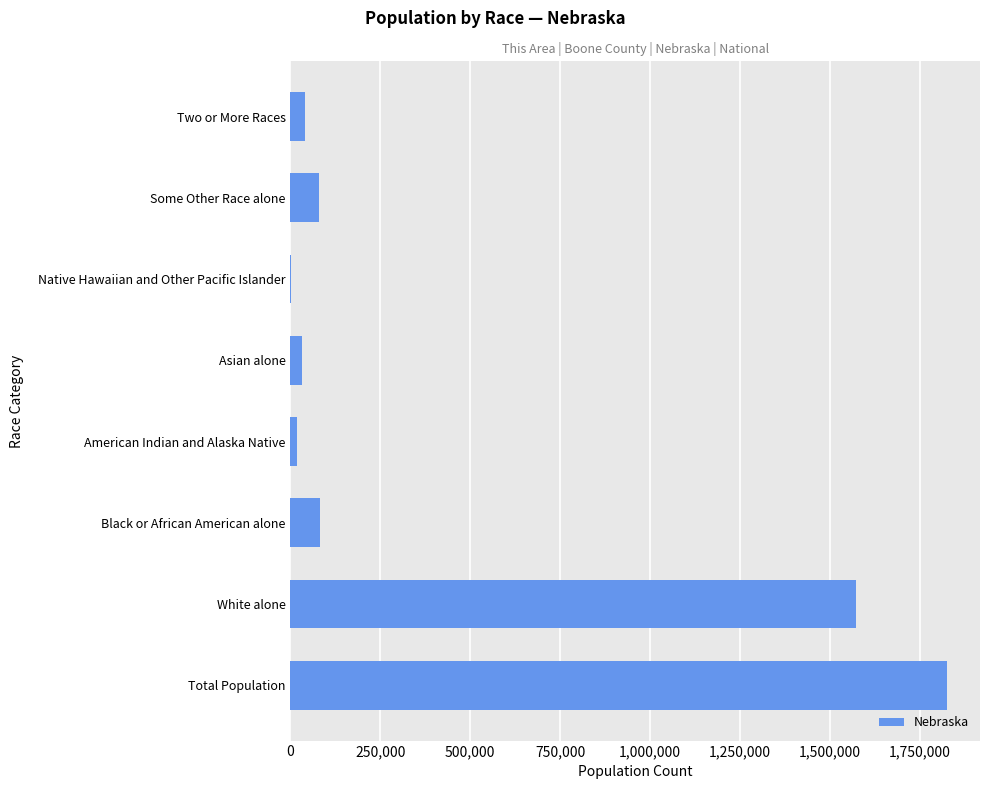

The value at White alone is 2287970. True or false?

False